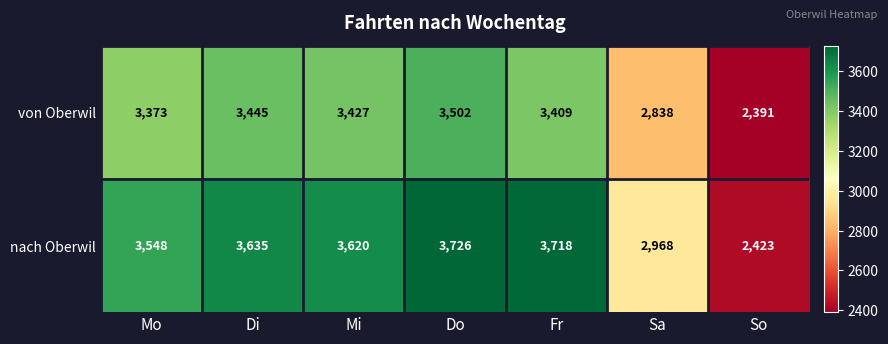

Reading left to right, what are all the values shown in this chart?

von Oberwil: Mo=3373	Di=3445	Mi=3427	Do=3502	Fr=3409	Sa=2838	So=2391
nach Oberwil: Mo=3548	Di=3635	Mi=3620	Do=3726	Fr=3718	Sa=2968	So=2423